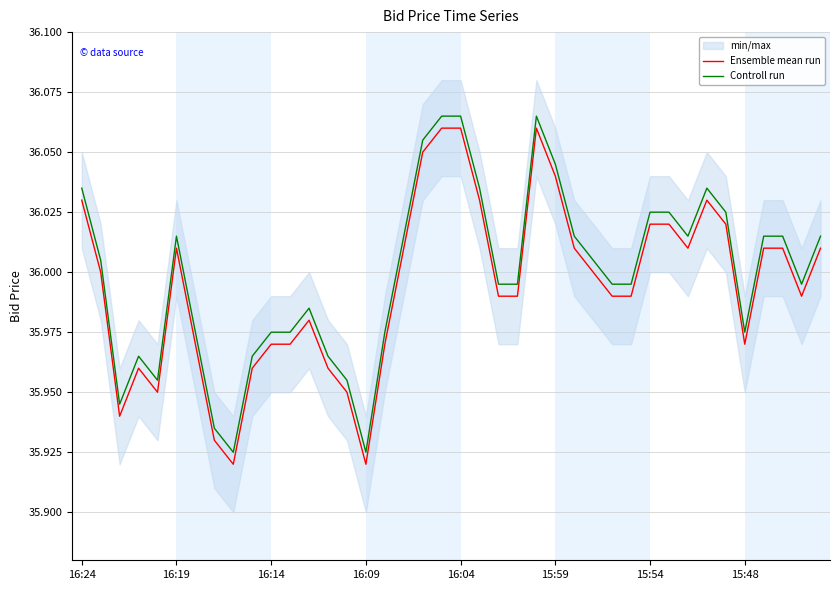

True or false: Ensemble mean run and Controll run cross at least once.

False